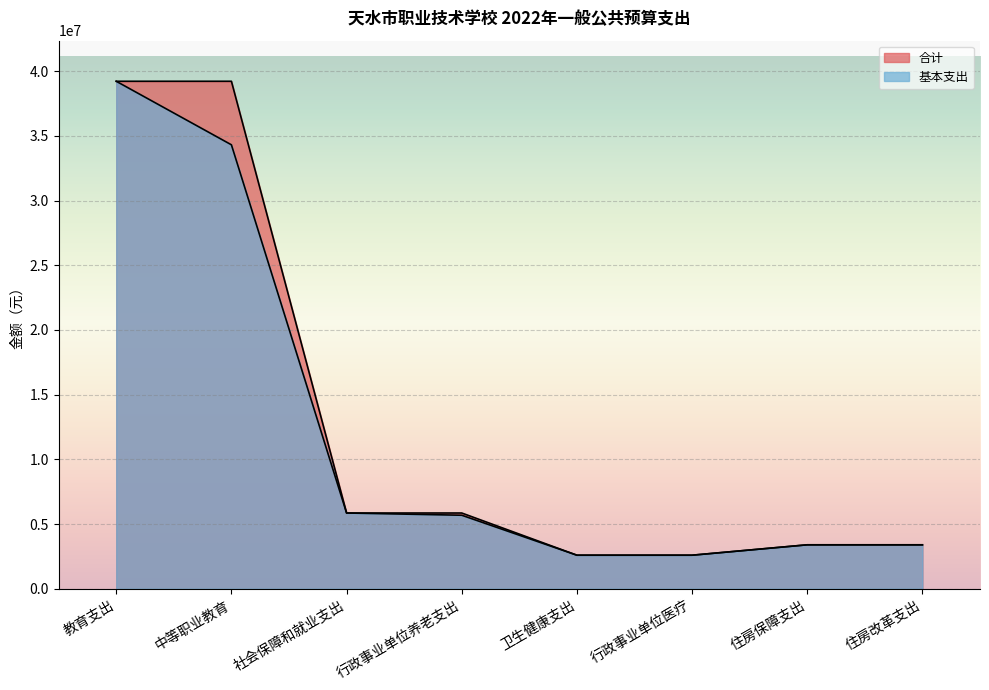

The value of 合计 at 住房保障支出 is 1663973.2. True or false?

False